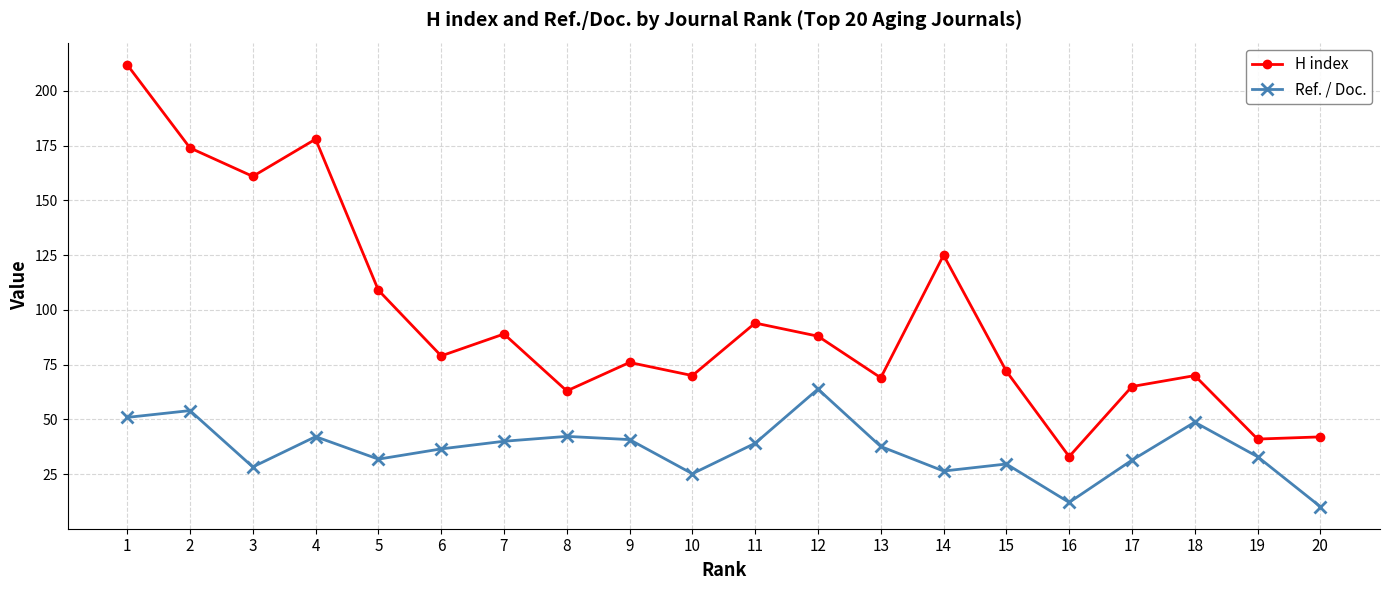

What is the lowest value of the Ref. / Doc. series?

10.1